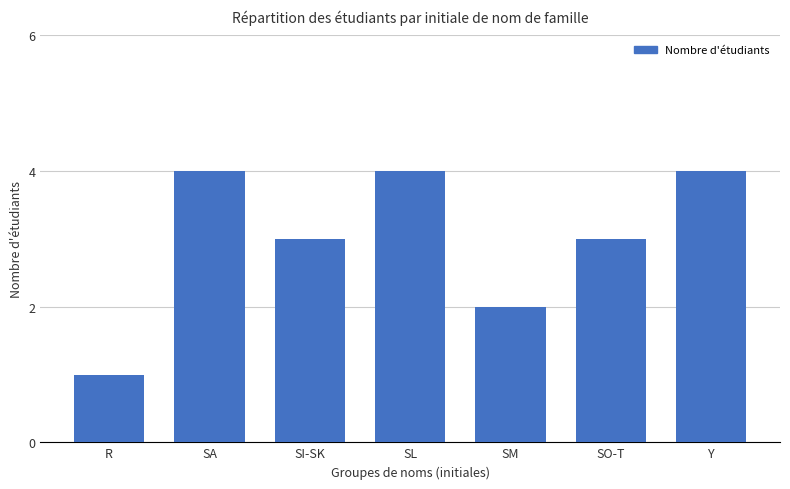

Which label corresponds to the smallest value in the chart?

R